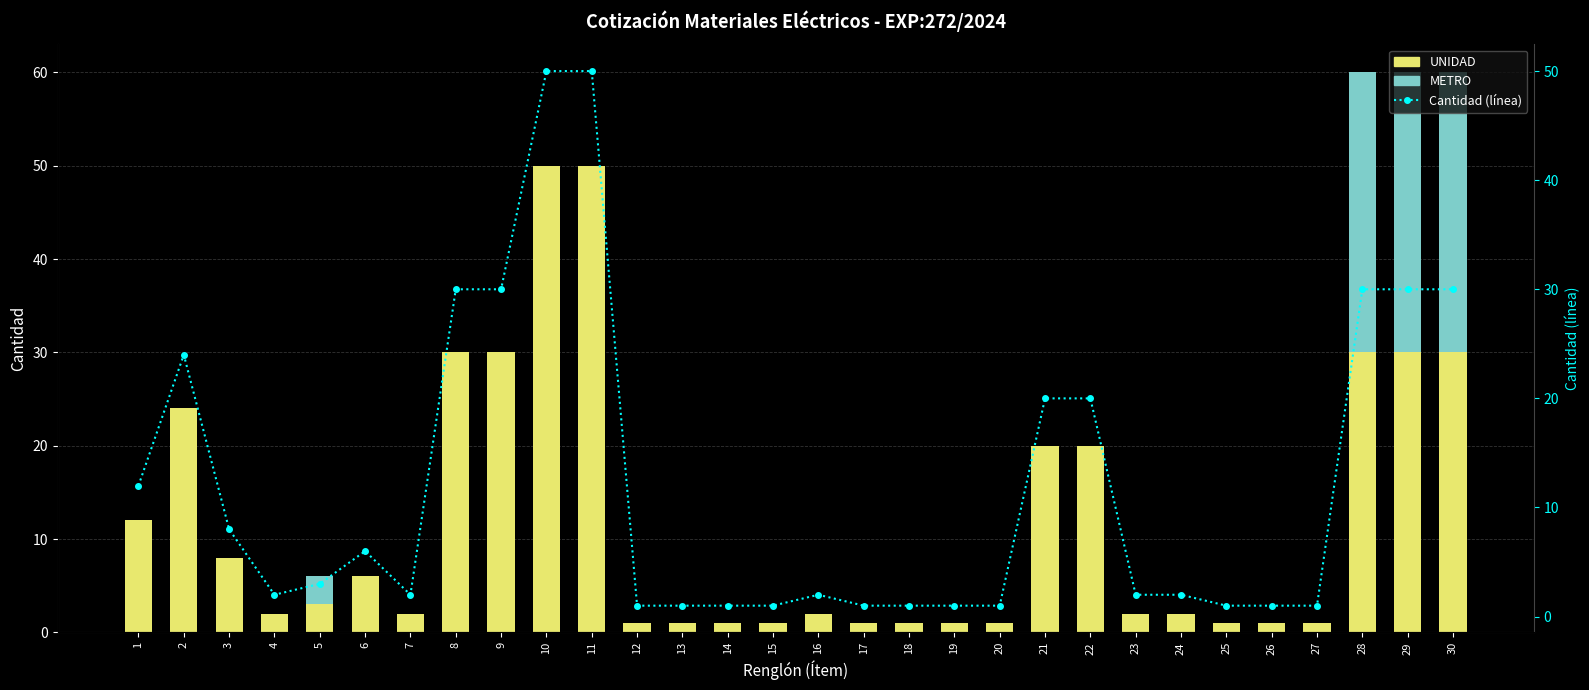

Reading right to left, what are all the values shown in this chart?

UNIDAD: 30	30	30	1	1	1	2	2	20	20	1	1	1	1	2	1	1	1	1	50	50	30	30	2	6	3	2	8	24	12
METRO: 30	30	30	0	0	0	0	0	0	0	0	0	0	0	0	0	0	0	0	0	0	0	0	0	0	3	0	0	0	0
Cantidad (línea): 30	30	30	1	1	1	2	2	20	20	1	1	1	1	2	1	1	1	1	50	50	30	30	2	6	3	2	8	24	12